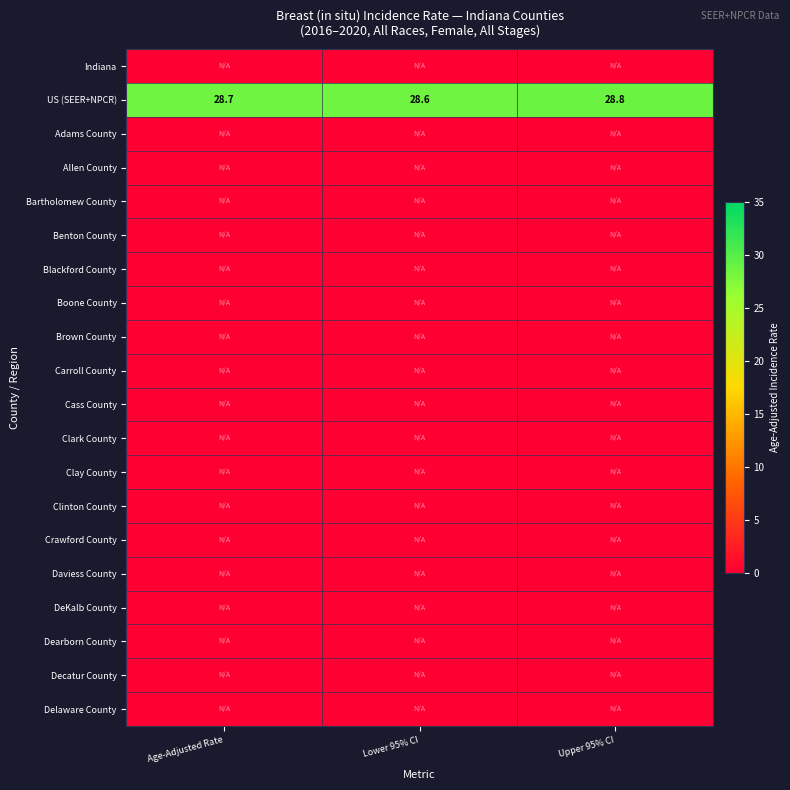

Count the number of data series in this chart.

20